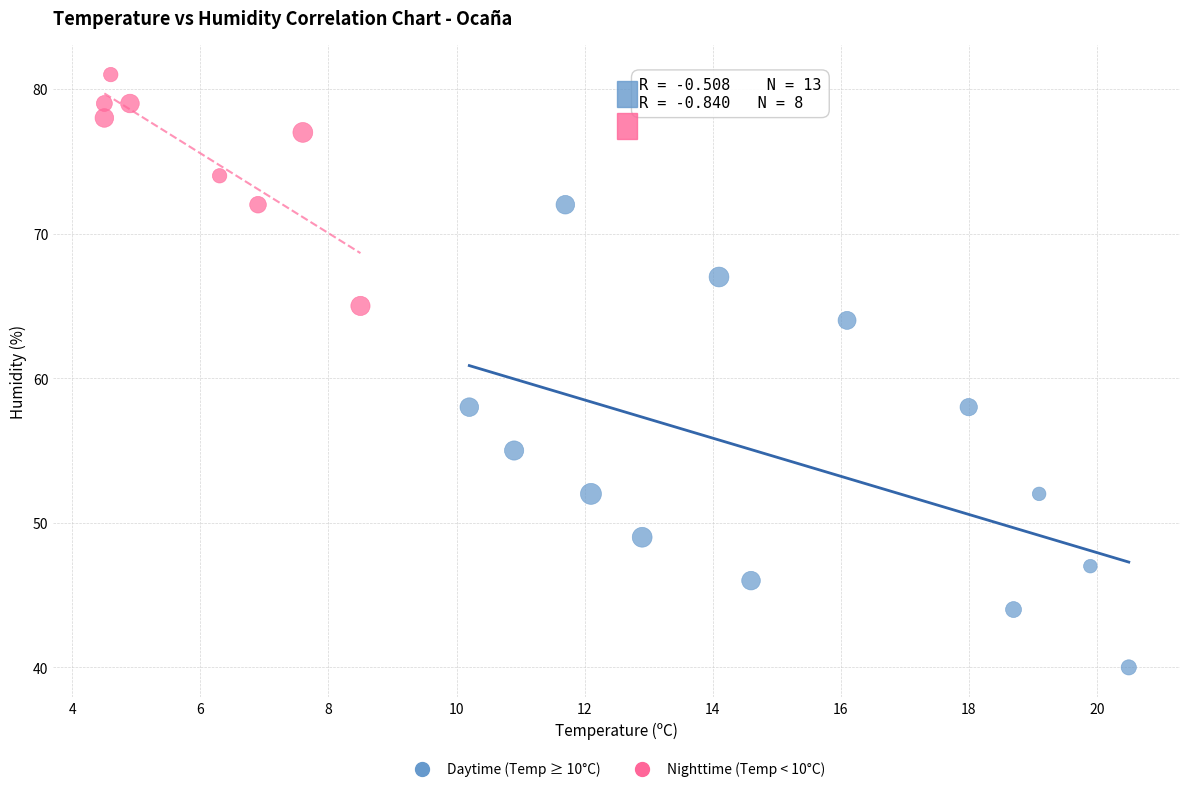

Which series reaches the minimum Y coordinate?

Daytime (Temp ≥ 10°C)